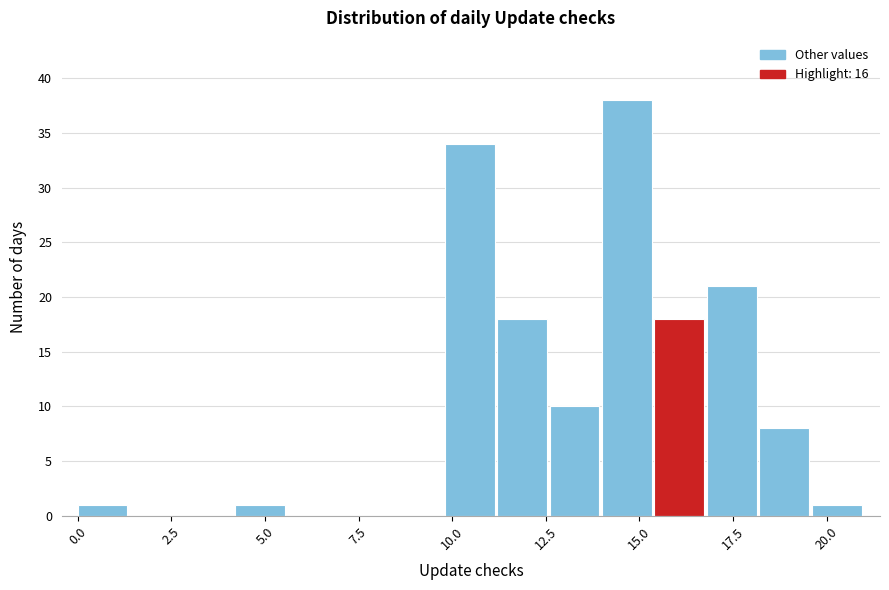

Around what value on the x-axis is the tallest bar? Give the approximate position of its centre, as read against the axis.

14.5